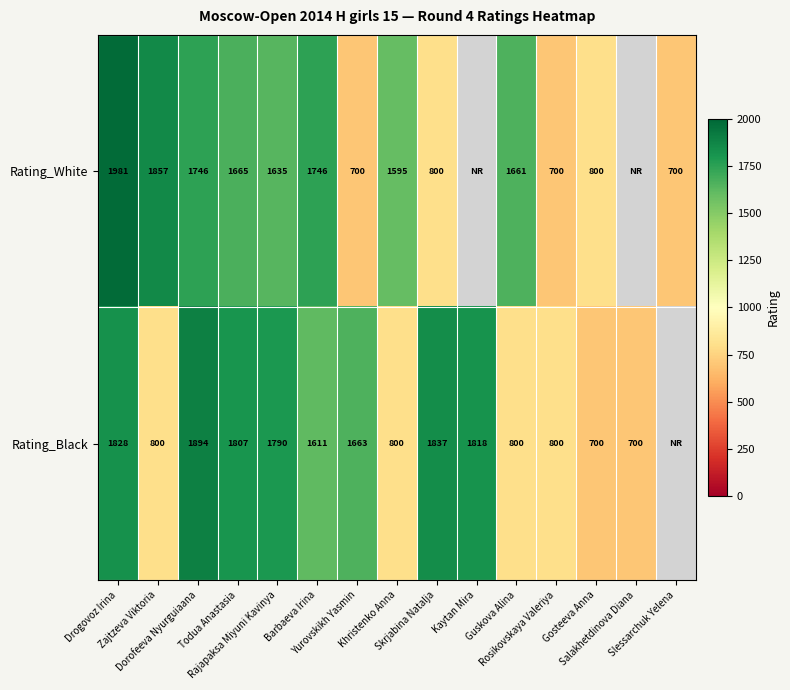

How many categories are shown in the chart?

15